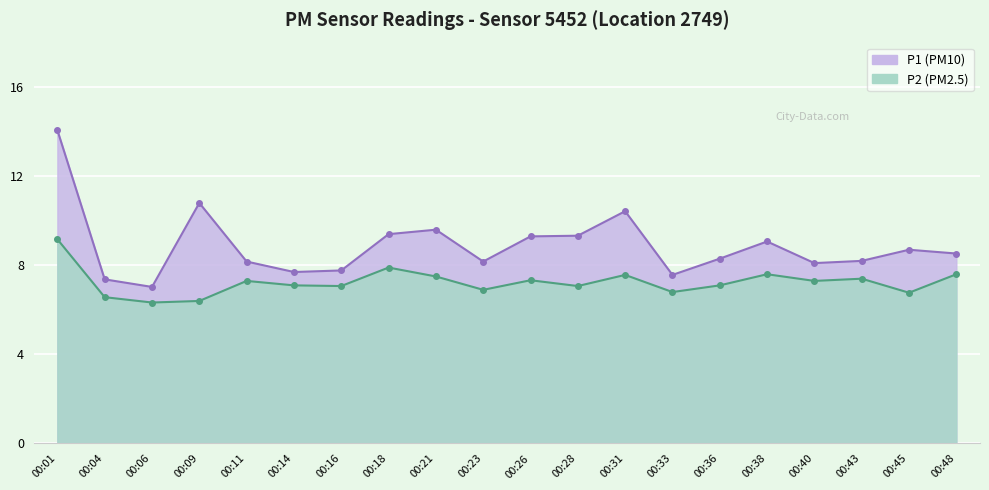

What is the average value of the P2 series?

7.2